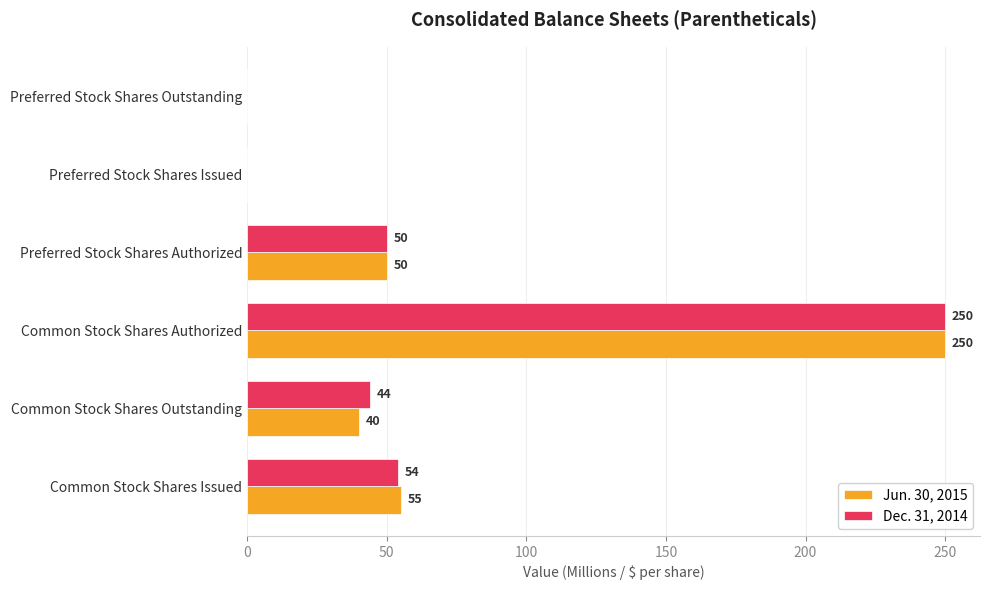

What is the maximum value for Dec. 31, 2014?

250